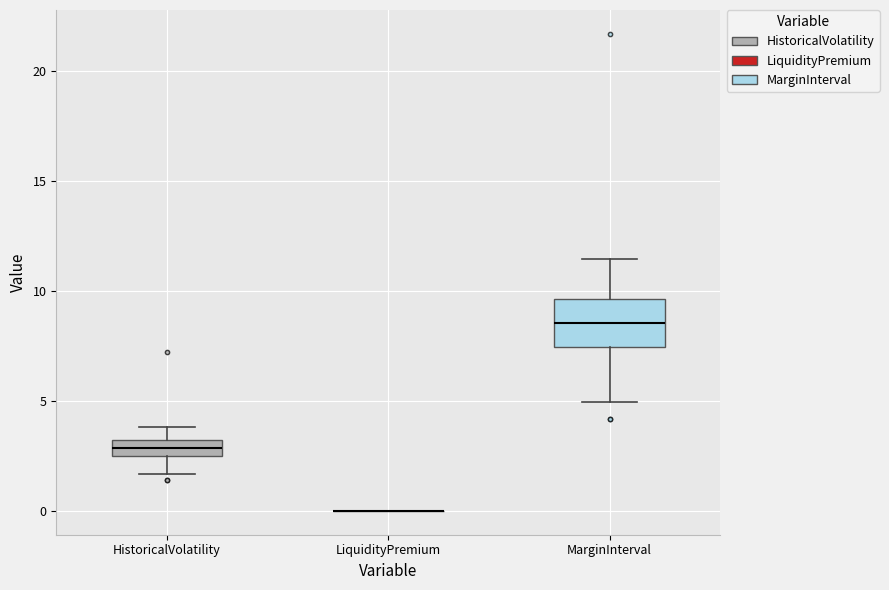

Which box is the tallest, from its lower edge to its upper edge?

MarginInterval